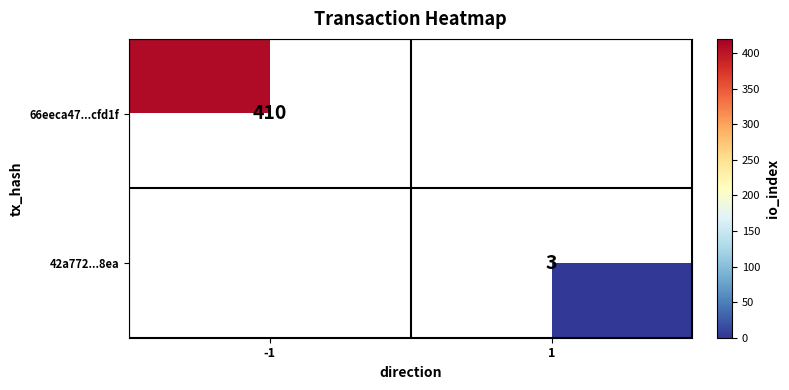

The value of 66eeca47...cfd1f at -1 is 410. True or false?

True